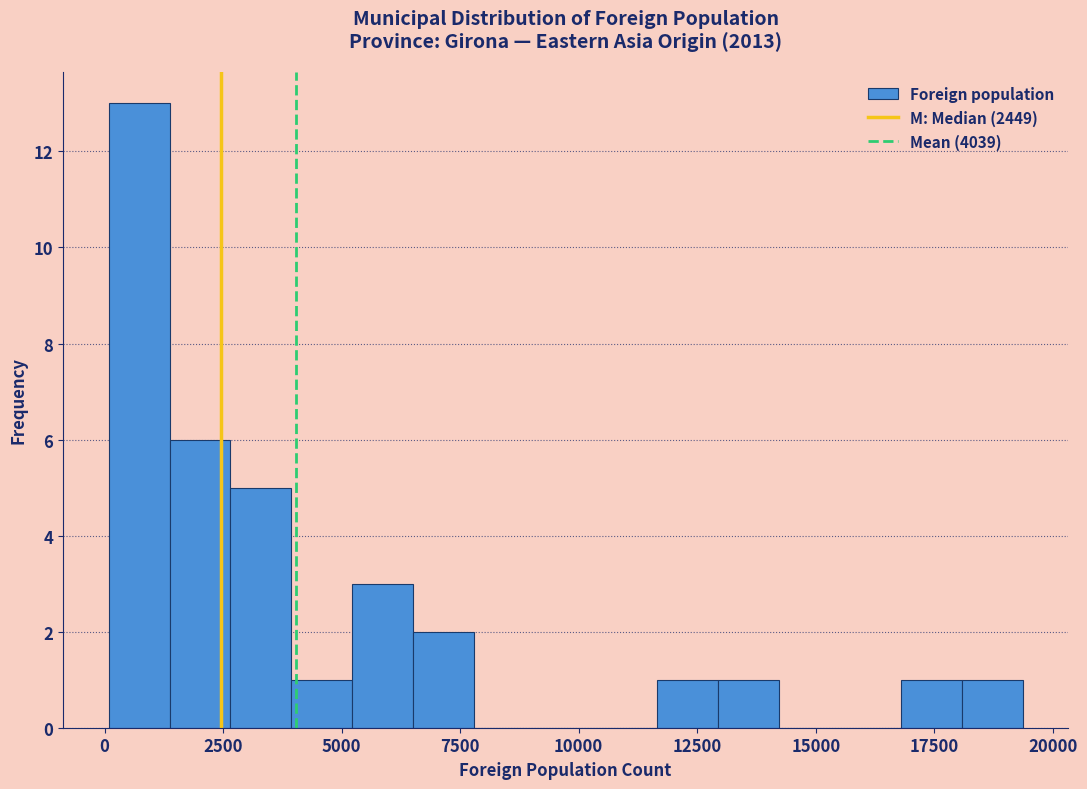

Read against the x-axis, roughly where is the centre of the tallest bar?

500